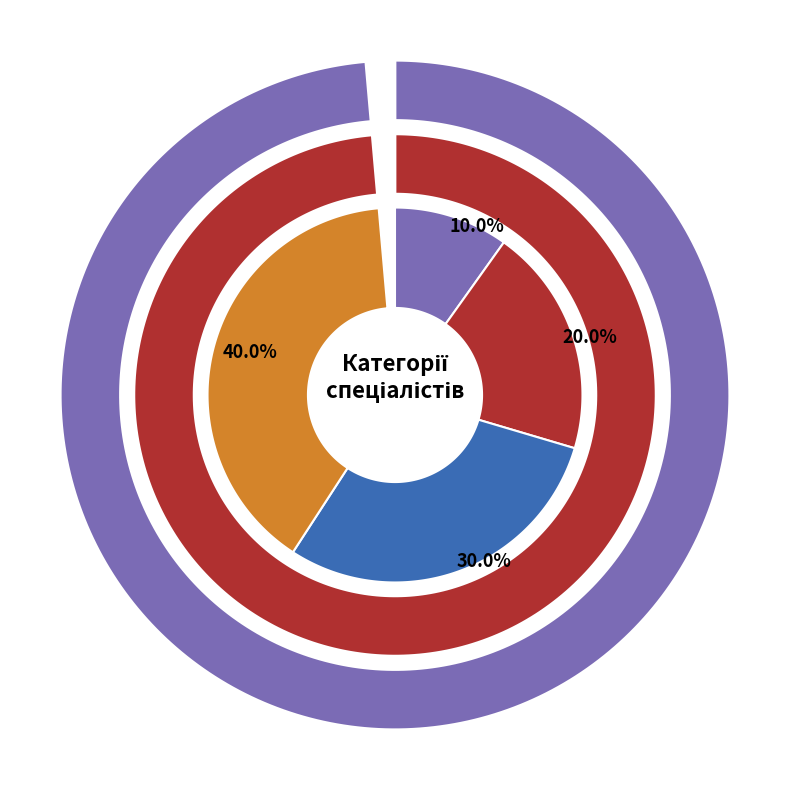

Which has a higher value, Спеціаліст першої категорії or Спеціаліст другої категорії?

Спеціаліст першої категорії